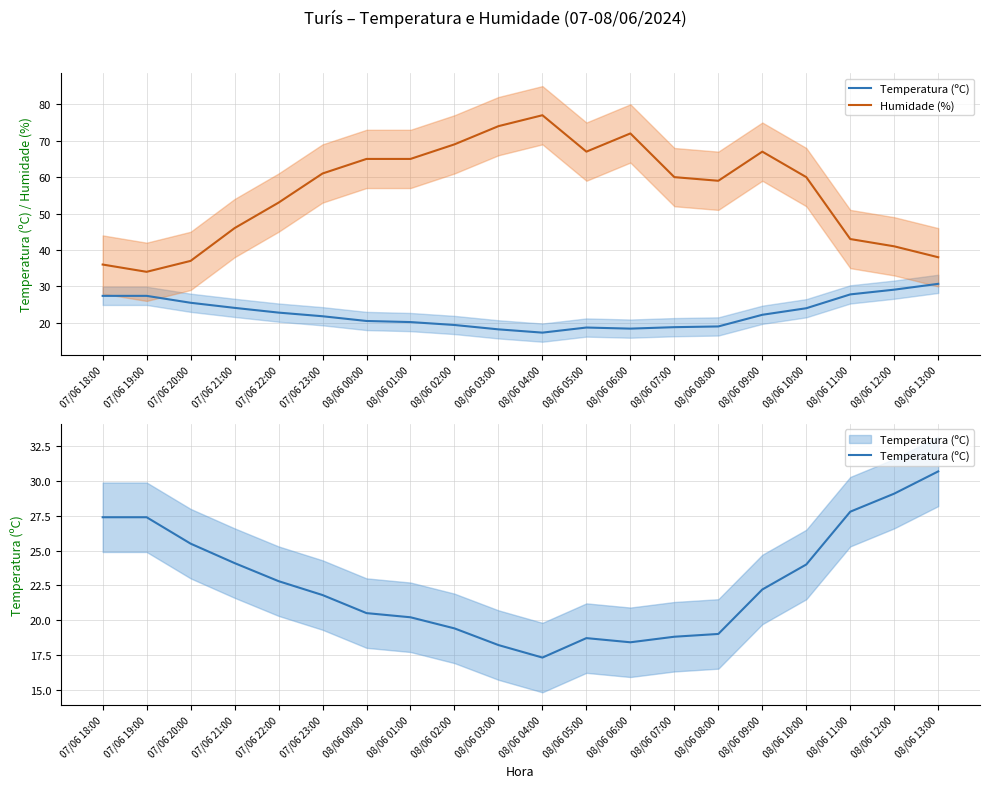

Rank the categories by Temperatura (ºC) value from lowest to highest.

08/06 04:00, 08/06 03:00, 08/06 06:00, 08/06 05:00, 08/06 07:00, 08/06 08:00, 08/06 02:00, 08/06 01:00, 08/06 00:00, 07/06 23:00, 08/06 09:00, 07/06 22:00, 08/06 10:00, 07/06 21:00, 07/06 20:00, 07/06 18:00, 07/06 19:00, 08/06 11:00, 08/06 12:00, 08/06 13:00